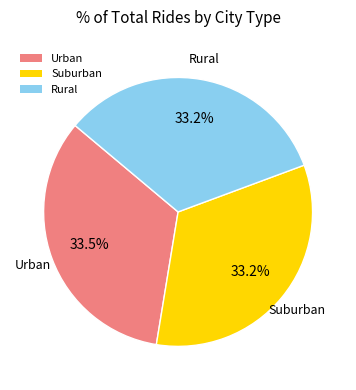

What is the total percentage of Rural and Suburban?

66.5%